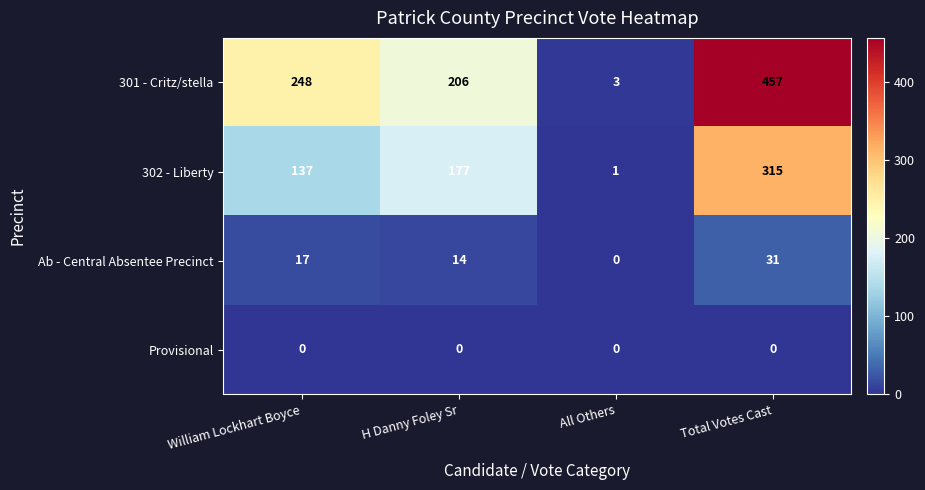

What is the difference between the maximum and minimum values in the 301 - Critz/stella series?

454